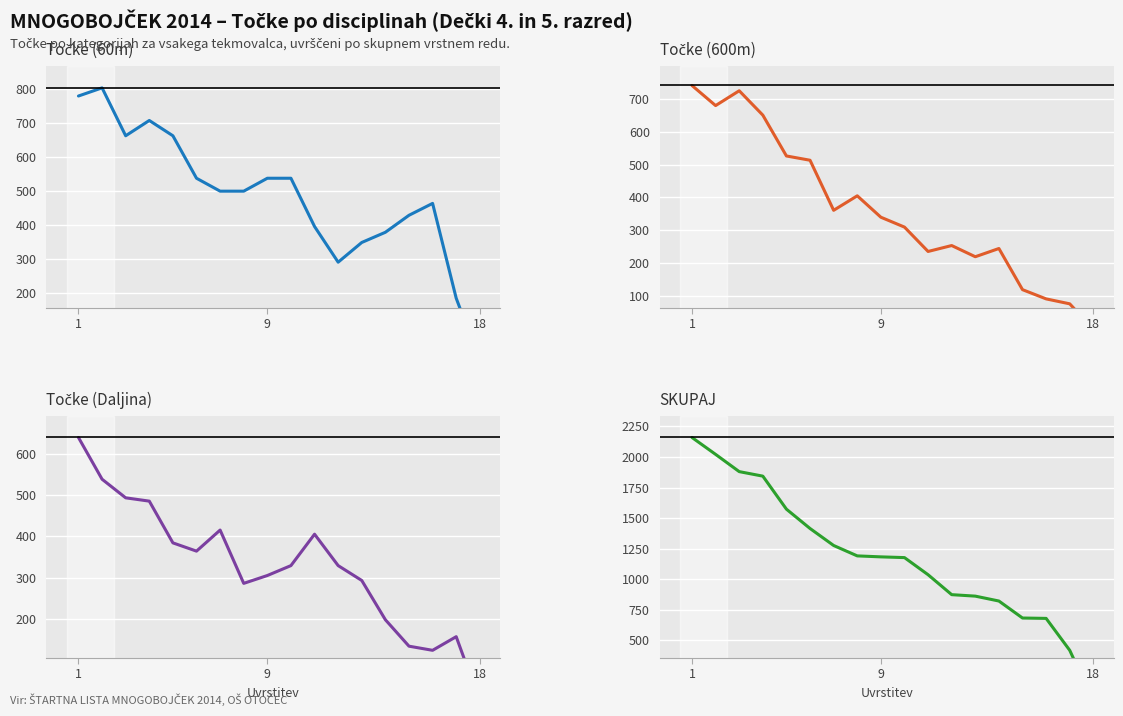

What are all the series names shown in the legend?

Točke (60m), Točke (600m), Točke (Daljina), SKUPAJ